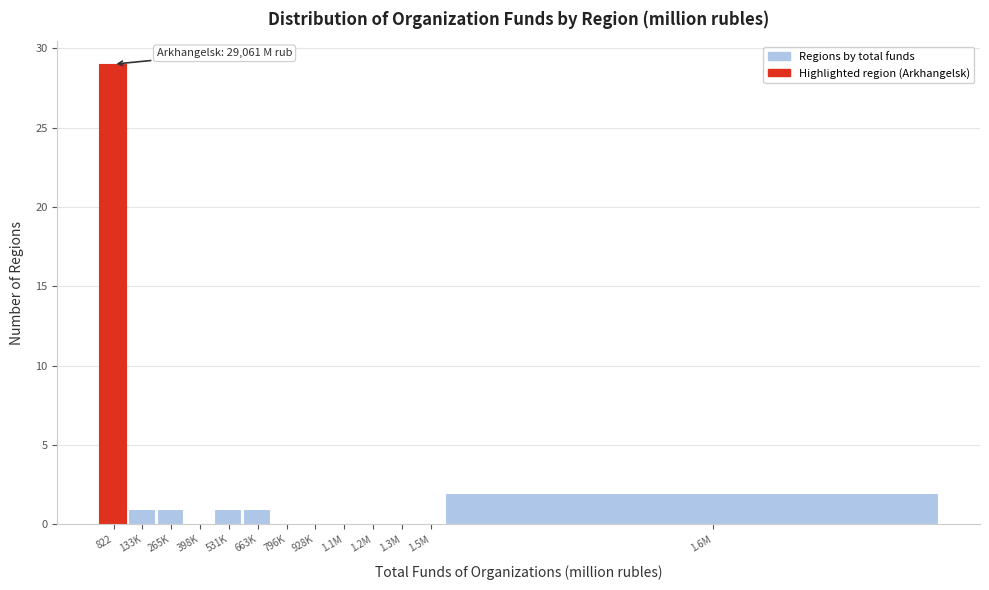

Reading left to right, list all the values displayed in this chart.

822=29	133K=1	265K=1	398K=0	531K=1	663K=1	796K=0	928K=0	1.1M=0	1.2M=0	1.3M=0	1.5M=0	1.6M=2